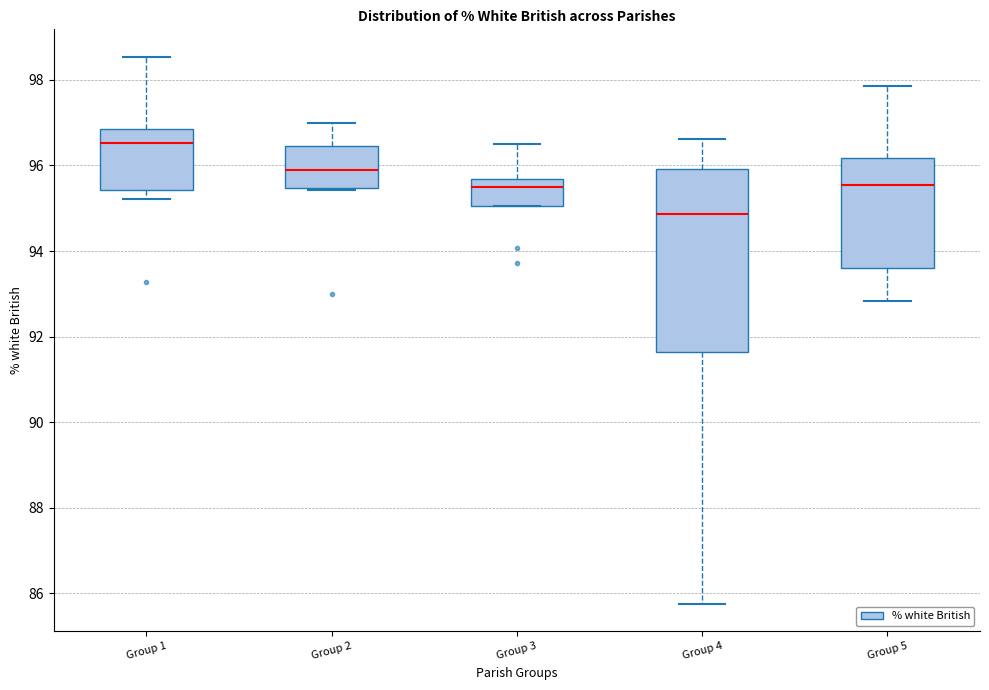

Reading left to right, read every box against the y-axis: the position of its median line, the range the box covers, and the ends of its whiskers. The values are not printed on the chart, so give them approximately, as read against the axis.

Group 1: median 96.6, box 95.4 to 96.8, whiskers 95.2 to 98.6
Group 2: median 95.8, box 95.4 to 96.4, whiskers 95.4 to 97.0
Group 3: median 95.6 (just below the box's upper edge), box 95.0 to 95.6, whiskers 95.0 to 96.4
Group 4: median 94.8, box 91.6 to 96.0, whiskers 85.8 to 96.6
Group 5: median 95.6, box 93.6 to 96.2, whiskers 92.8 to 97.8